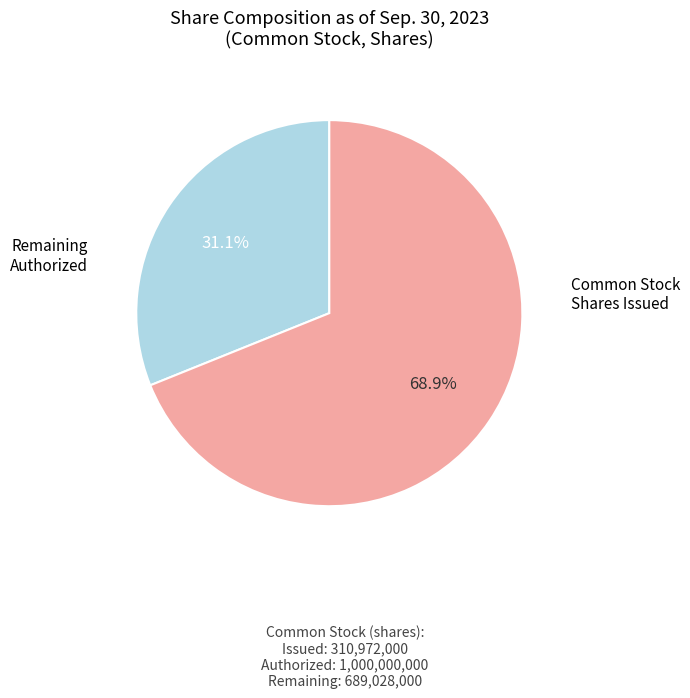

Is there any slice that represents more than half of the pie?

Yes